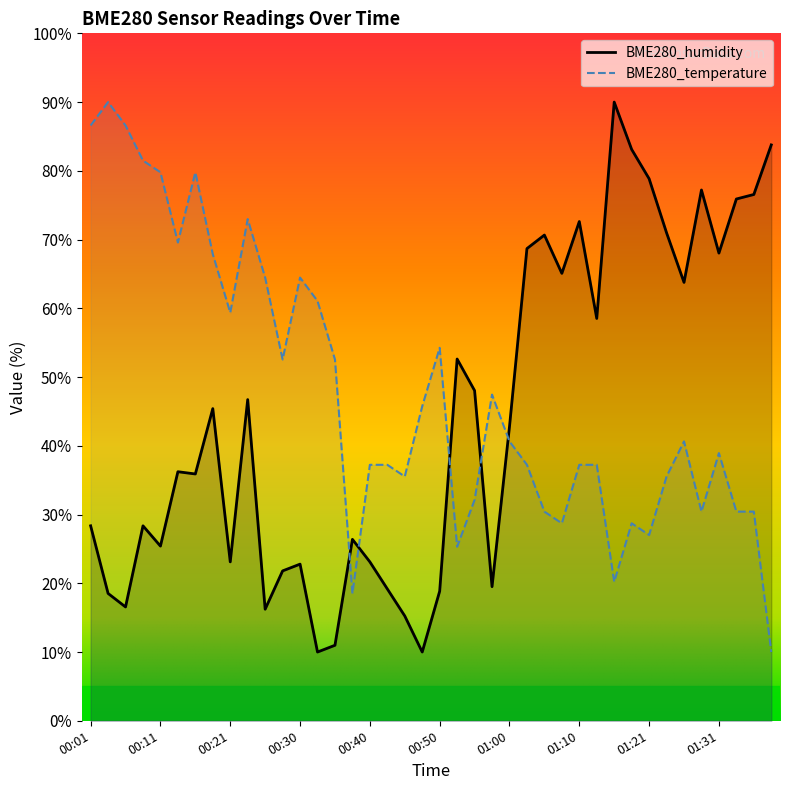

True or false: BME280_temperature has a value of 13.1 at 00:43.

False